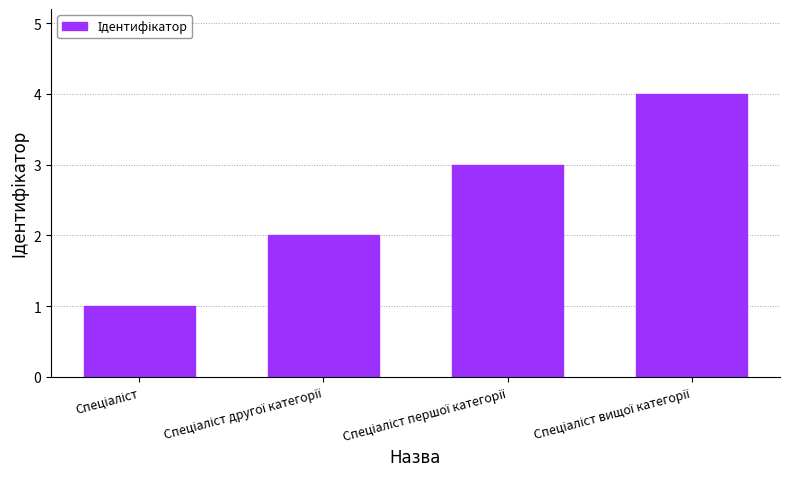

What is the difference between the maximum and minimum values?

3